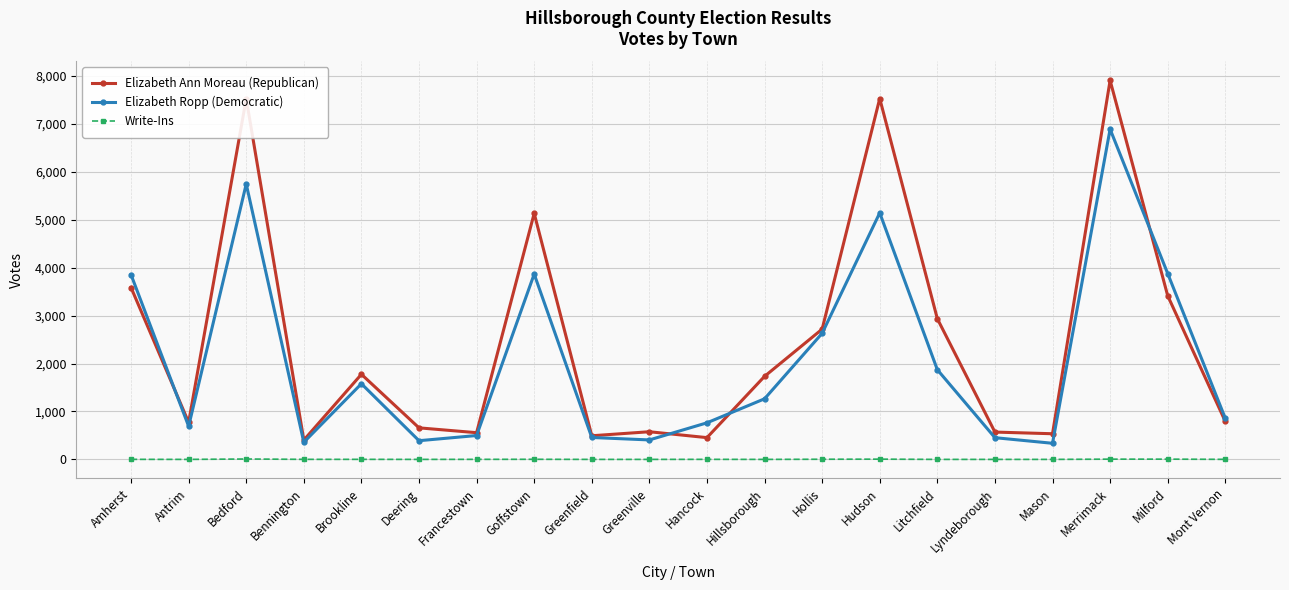

In Elizabeth Ropp (Democratic), how many points are lower than both neighbors (excluding endpoints)?

5